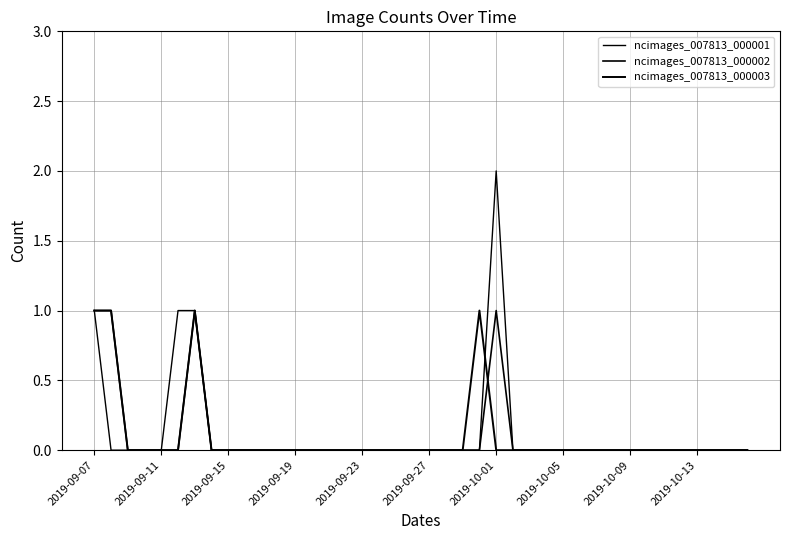

Does the chart have visible grid lines?

Yes